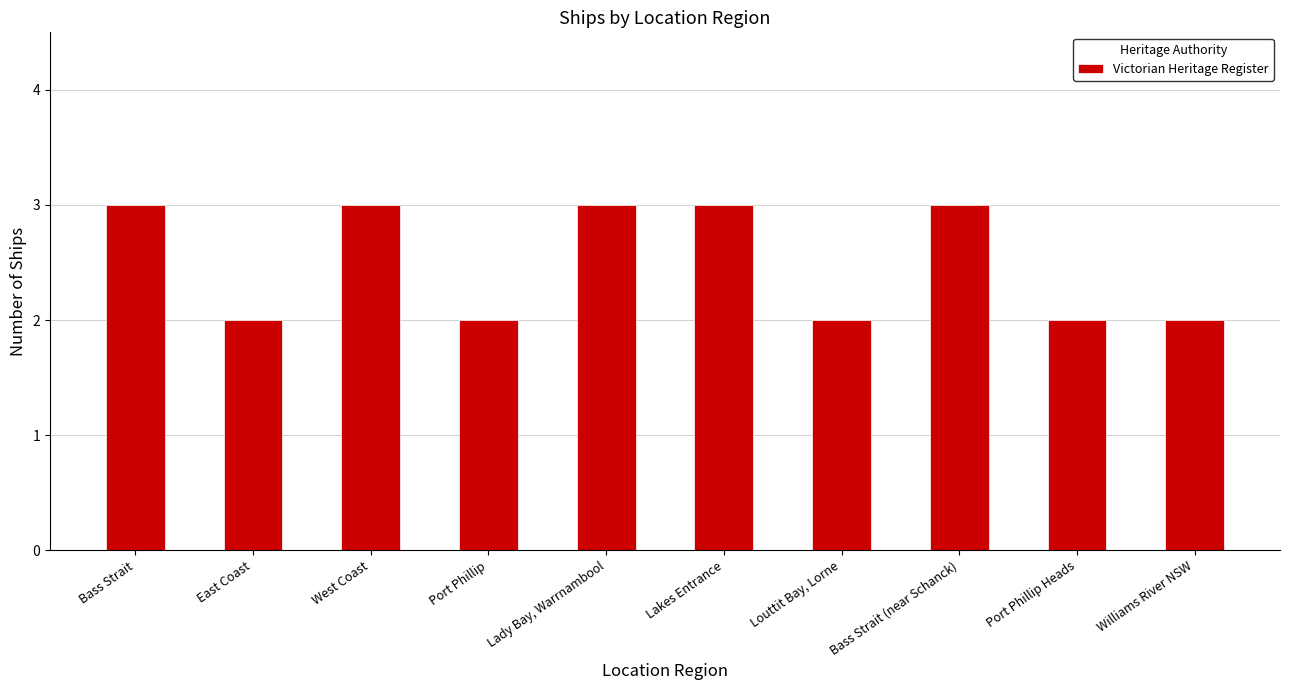

The chart shows a value of 3 at Bass Strait. True or false?

True